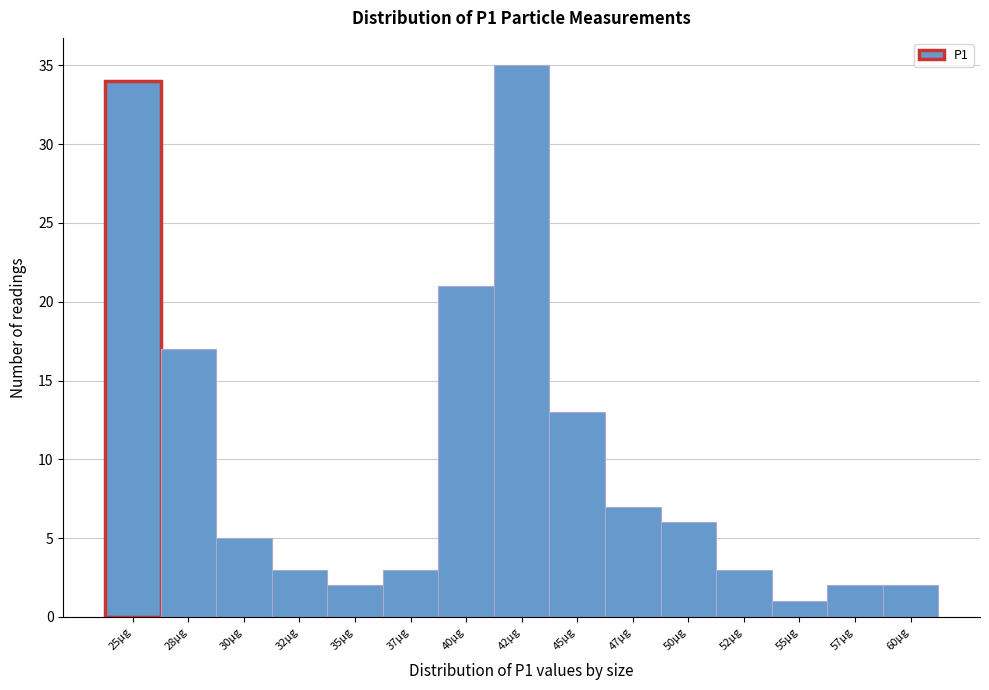

Reading right to left, what are all the values shown in this chart?

60µg=2	57µg=2	55µg=1	52µg=3	50µg=6	47µg=7	45µg=13	42µg=35	40µg=21	37µg=3	35µg=2	32µg=3	30µg=5	28µg=17	25µg=34